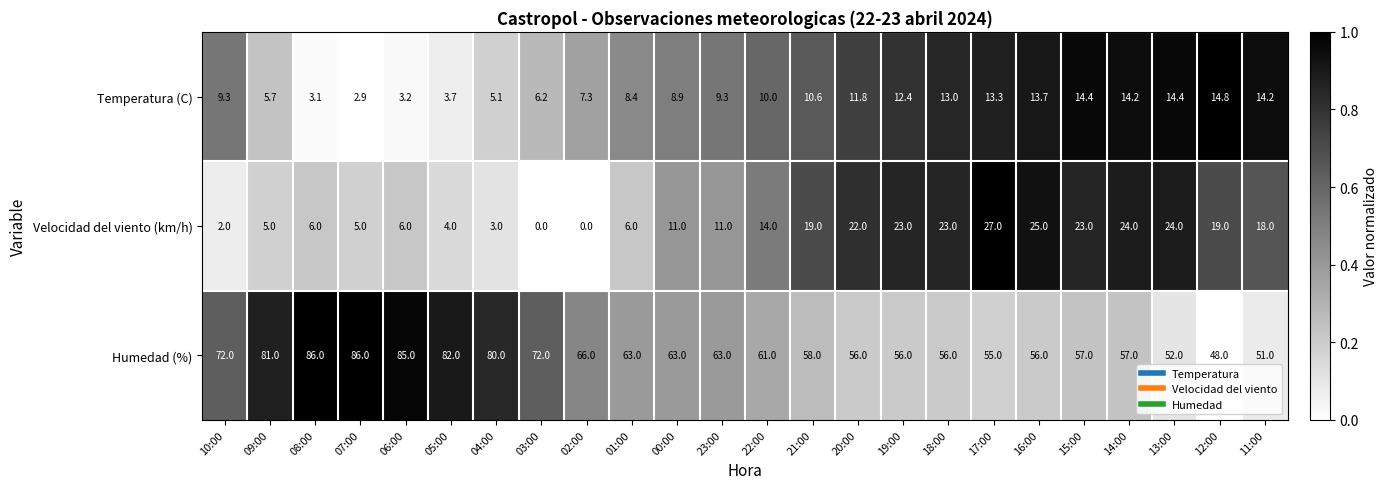

What is the spread (max minus min) of values at 01:00?

57.0